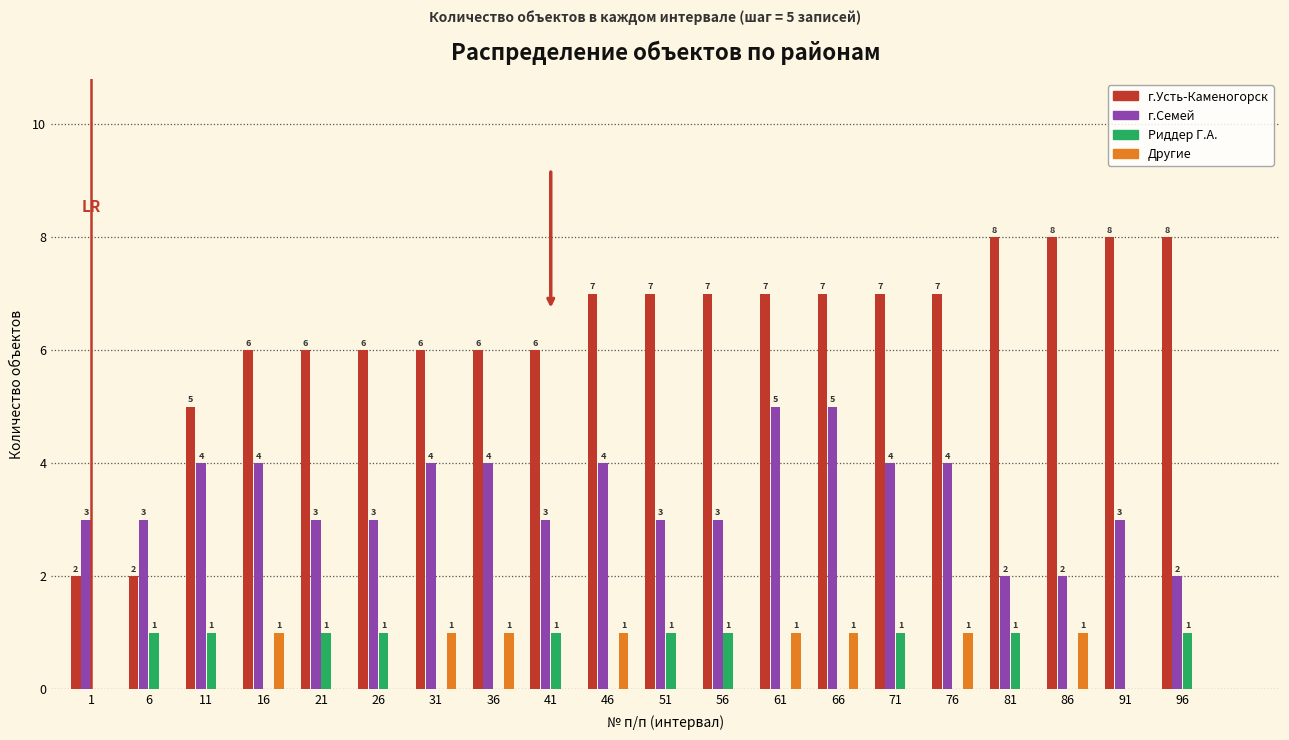

Reading right to left, extract all data points from this chart.

г.Усть-Каменогорск: 96=8	91=8	86=8	81=8	76=7	71=7	66=7	61=7	56=7	51=7	46=7	41=6	36=6	31=6	26=6	21=6	16=6	11=5	6=2	1=2
г.Семей: 96=2	91=3	86=2	81=2	76=4	71=4	66=5	61=5	56=3	51=3	46=4	41=3	36=4	31=4	26=3	21=3	16=4	11=4	6=3	1=3
Риддер Г.А.: 96=1	91=0	86=0	81=1	76=0	71=1	66=0	61=0	56=1	51=1	46=0	41=1	36=0	31=0	26=1	21=1	16=0	11=1	6=1	1=0
Другие: 96=0	91=0	86=1	81=0	76=1	71=0	66=1	61=1	56=0	51=0	46=1	41=0	36=1	31=1	26=0	21=0	16=1	11=0	6=0	1=0